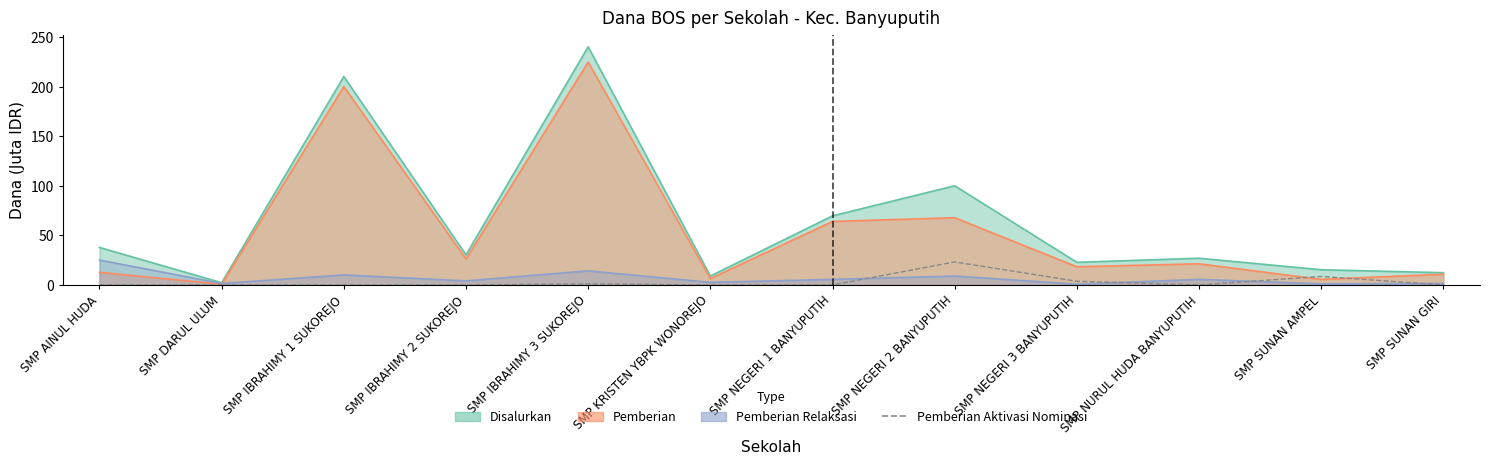

How many positive values are there?

4